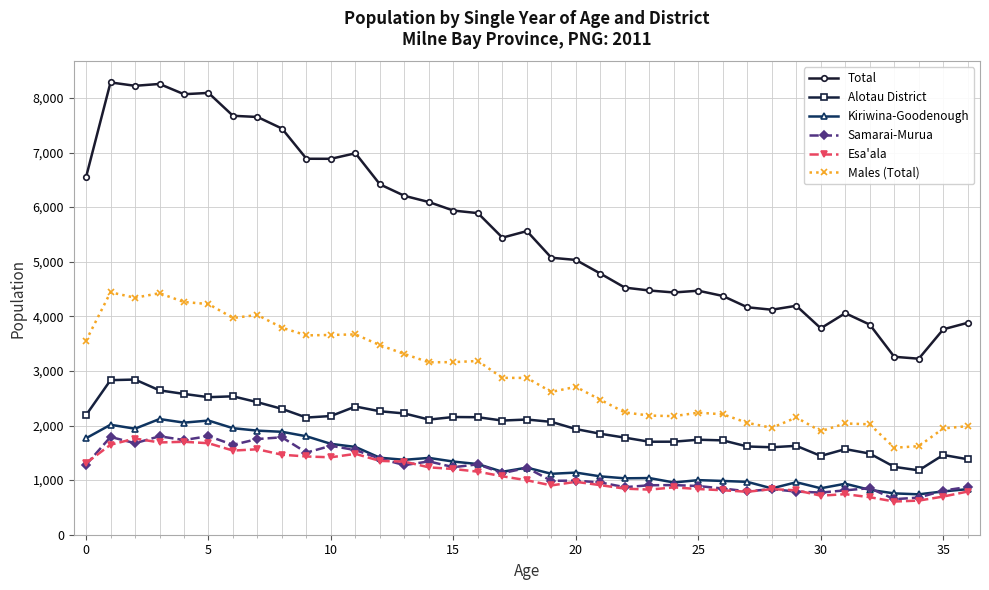

What is the value of the Esa'ala point at the 10th from the left?

1433